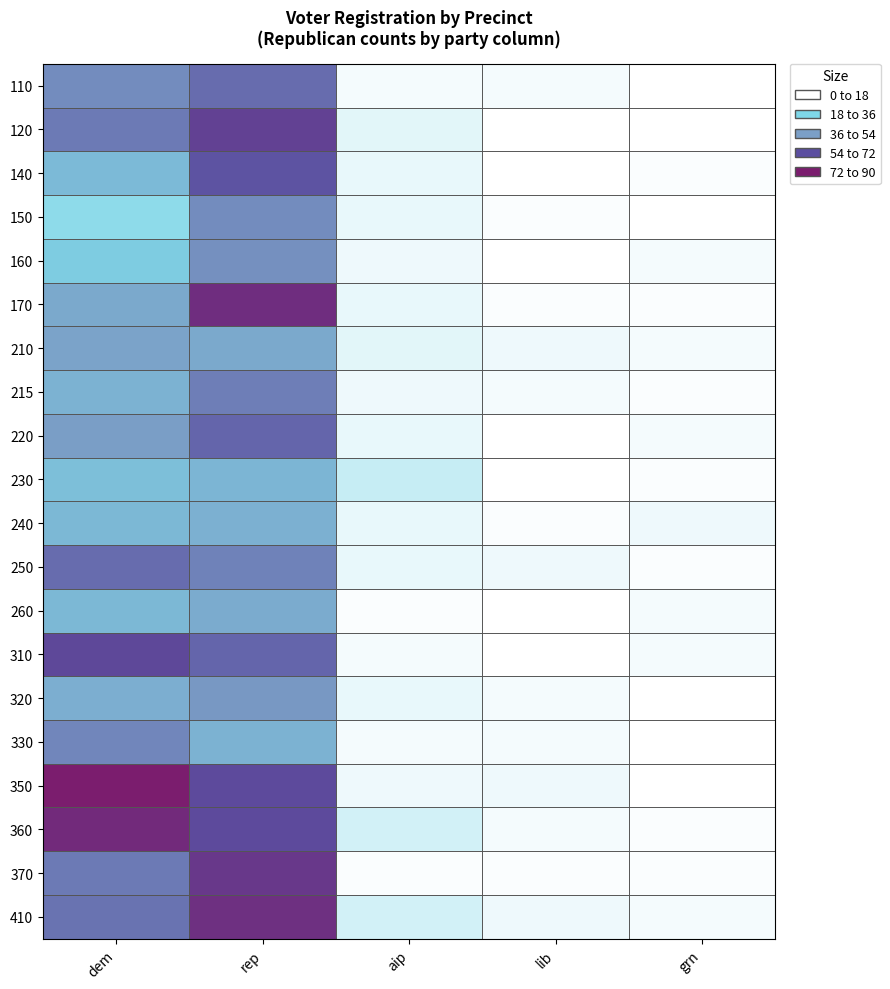

Reading left to right, extract all data points from this chart.

110: dem=50	rep=59	aip=2	lib=2	grn=0
120: dem=55	rep=73	aip=5	lib=0	grn=0
140: dem=34	rep=66	aip=4	lib=0	grn=1
150: dem=20	rep=50	aip=4	lib=1	grn=0
160: dem=27	rep=49	aip=3	lib=0	grn=2
170: dem=41	rep=82	aip=4	lib=1	grn=1
210: dem=43	rep=41	aip=5	lib=3	grn=2
215: dem=37	rep=54	aip=3	lib=2	grn=1
220: dem=45	rep=61	aip=4	lib=0	grn=2
230: dem=32	rep=36	aip=10	lib=0	grn=1
240: dem=35	rep=38	aip=4	lib=1	grn=3
250: dem=59	rep=53	aip=4	lib=3	grn=1
260: dem=35	rep=40	aip=1	lib=0	grn=2
310: dem=70	rep=61	aip=2	lib=0	grn=2
320: dem=39	rep=47	aip=4	lib=2	grn=0
330: dem=52	rep=37	aip=2	lib=2	grn=0
350: dem=90	rep=69	aip=3	lib=3	grn=0
360: dem=84	rep=69	aip=8	lib=2	grn=1
370: dem=55	rep=77	aip=1	lib=1	grn=1
410: dem=57	rep=81	aip=8	lib=3	grn=2